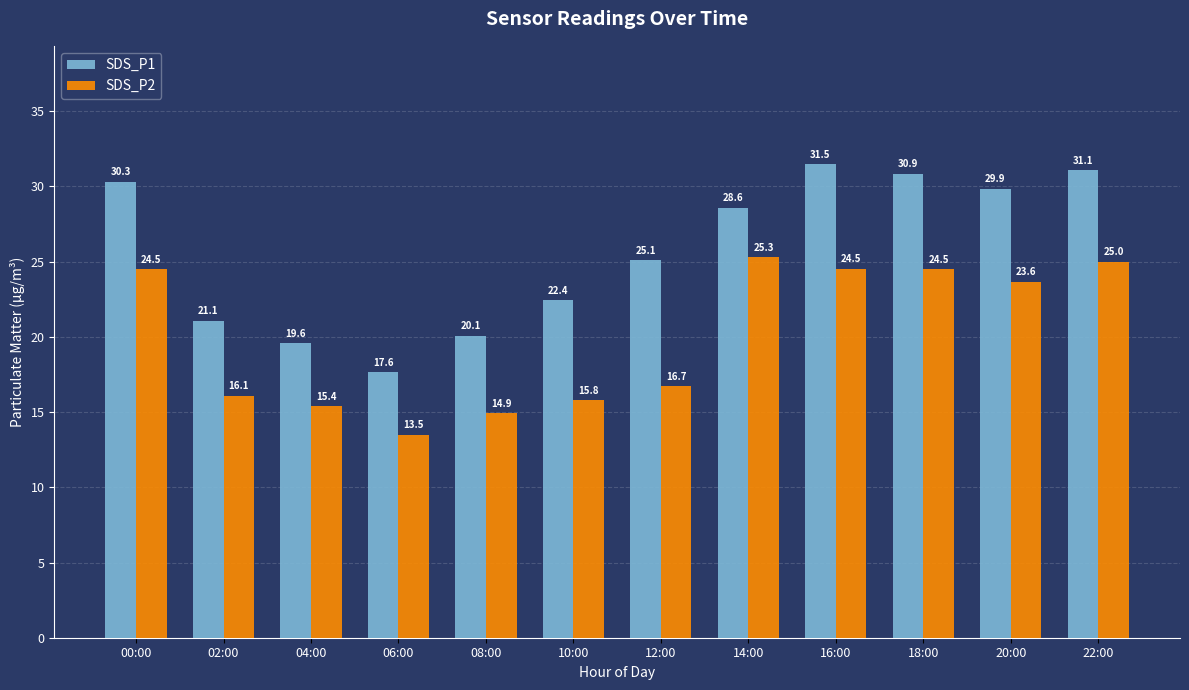

At how many categories does at least one series exceed 20?

10